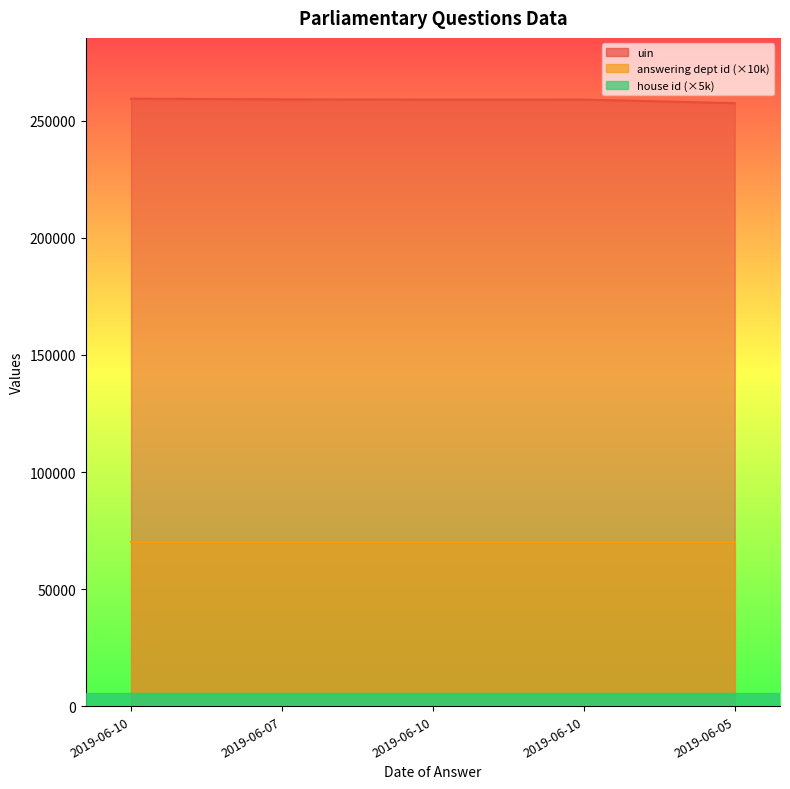

True or false: house id has more than 0 interior local peaks.

False